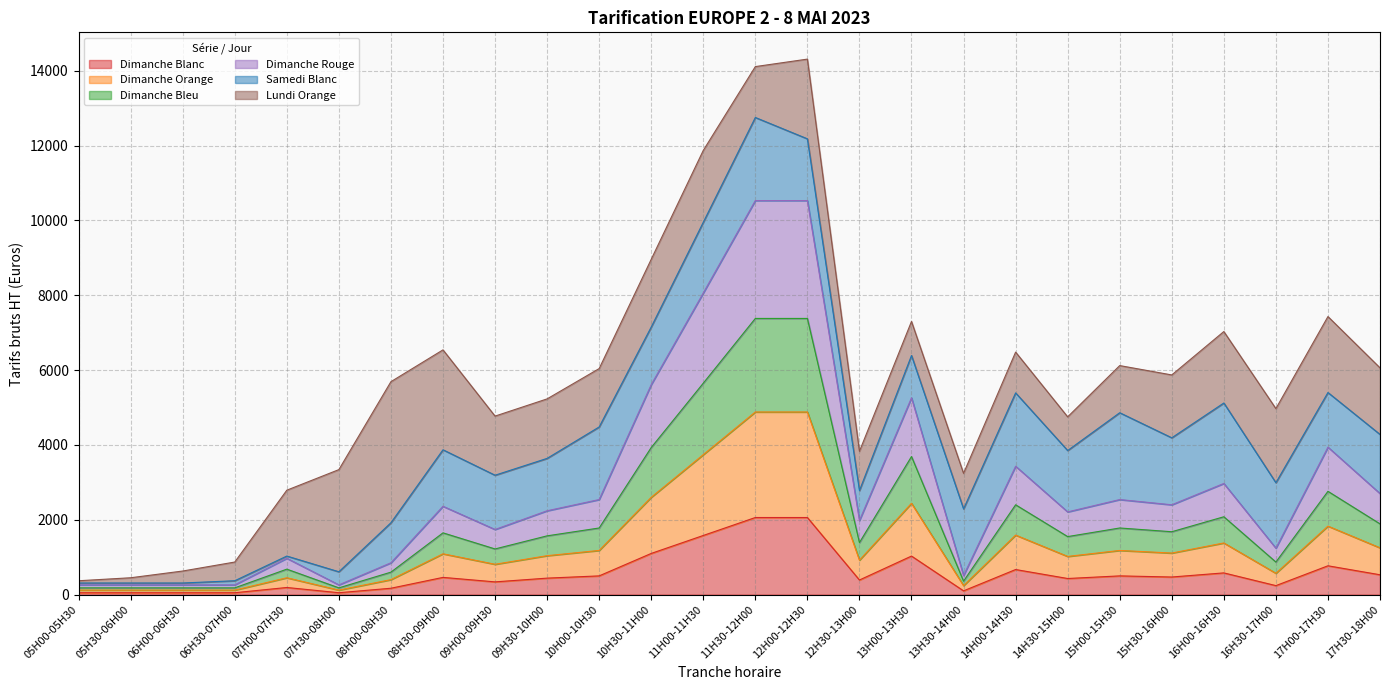

Does the chart display data point markers on the line(s)?

No